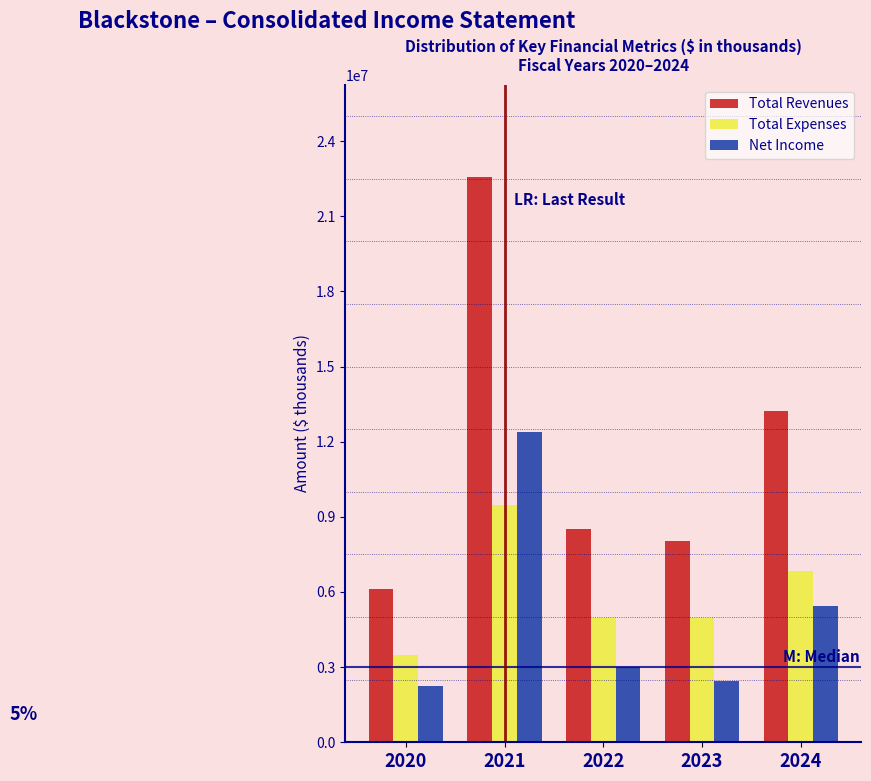

What is the minimum value for Net Income?

2261506